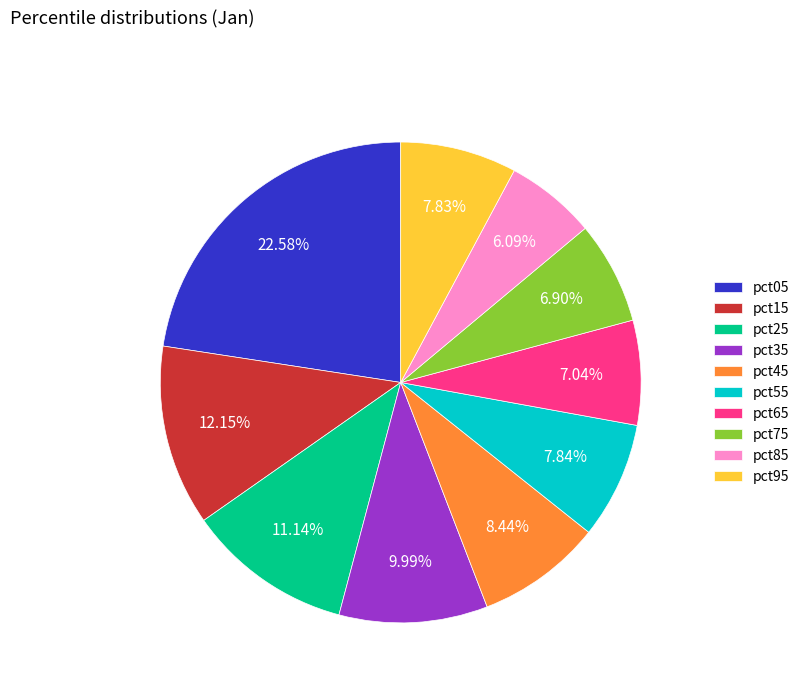

To the nearest percent, what is the average slice percentage?

10%